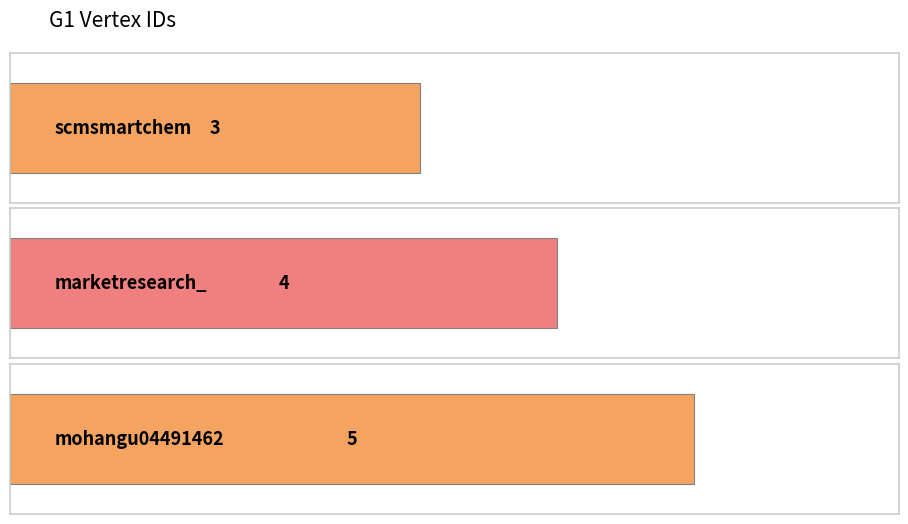

What is the difference between the maximum and minimum values?

2